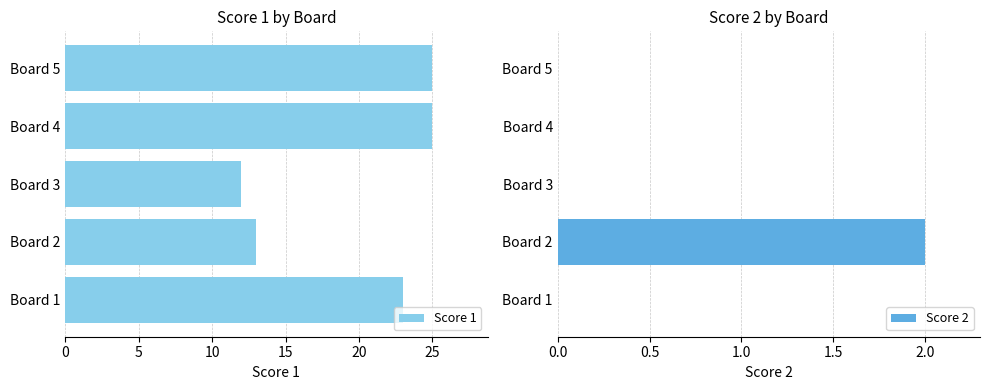

What is the sum of the Score 2 values at Board 4 and Board 2?

2